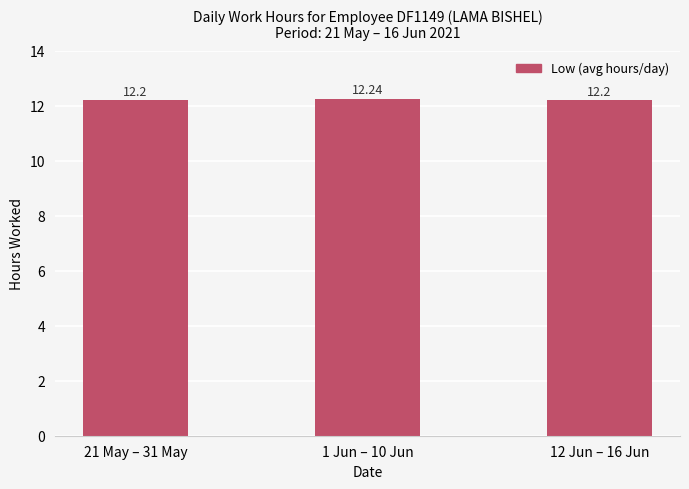

What is the sum of the values at 1 Jun – 10 Jun and 12 Jun – 16 Jun?

24.4